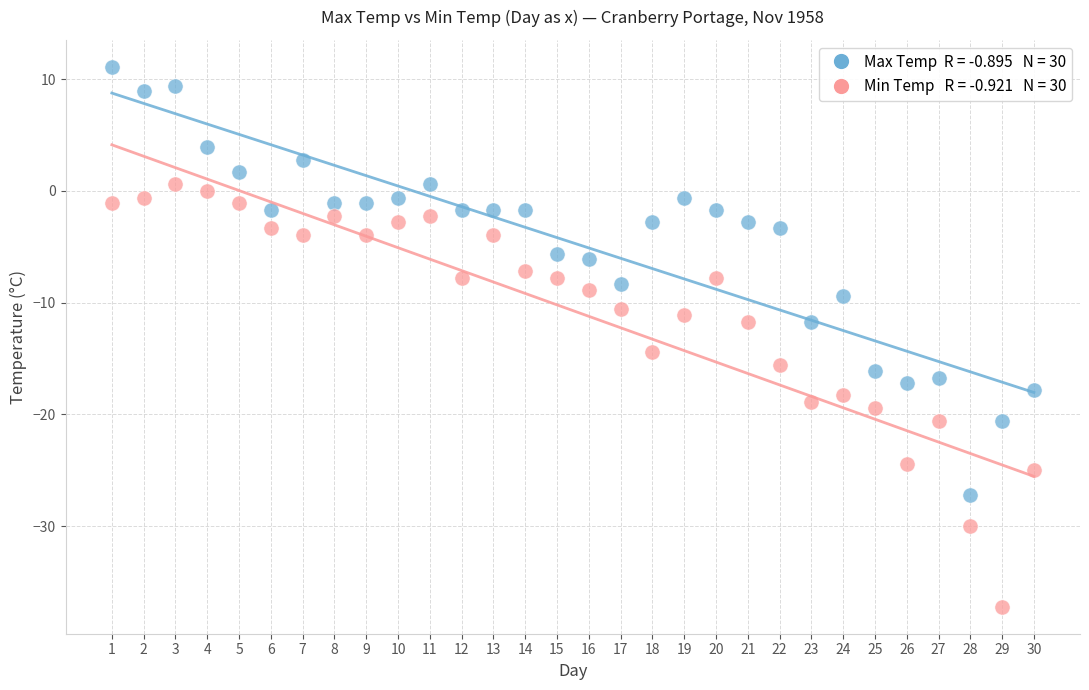

Across all data points, what is the range of X values (max minus min)?

29.0